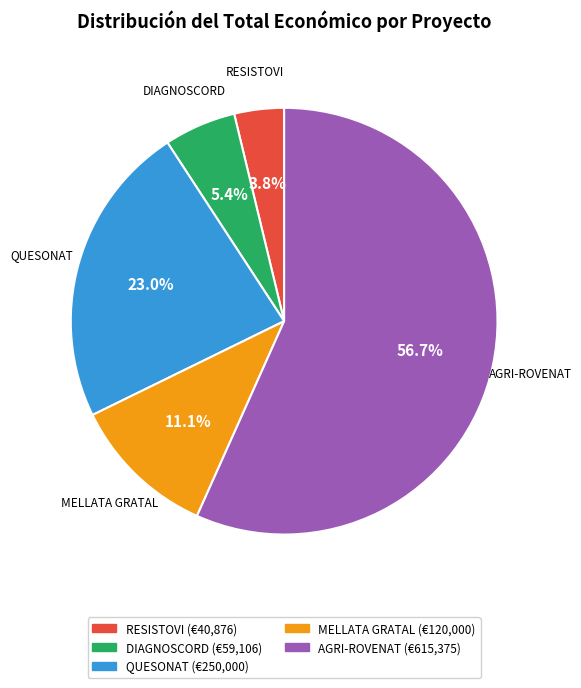

Count the number of slices in the pie.

5